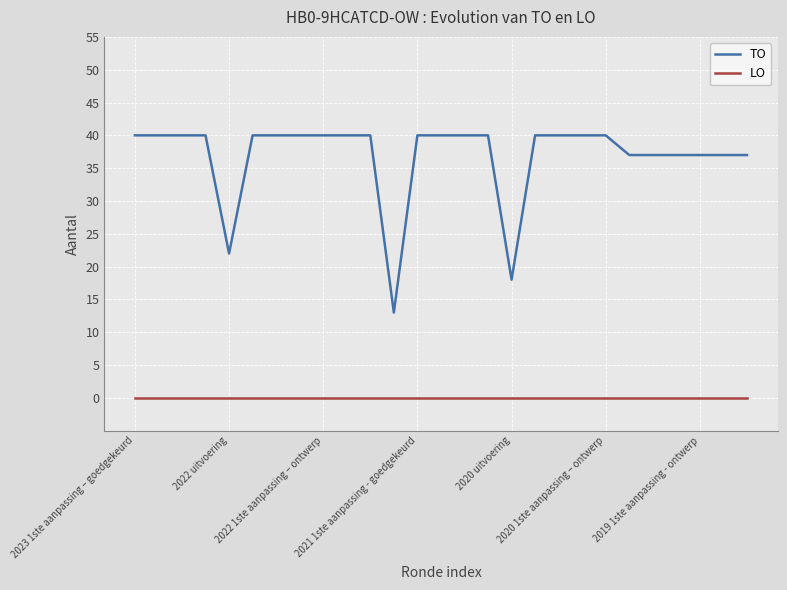

Which series has the largest range (max minus min)?

TO